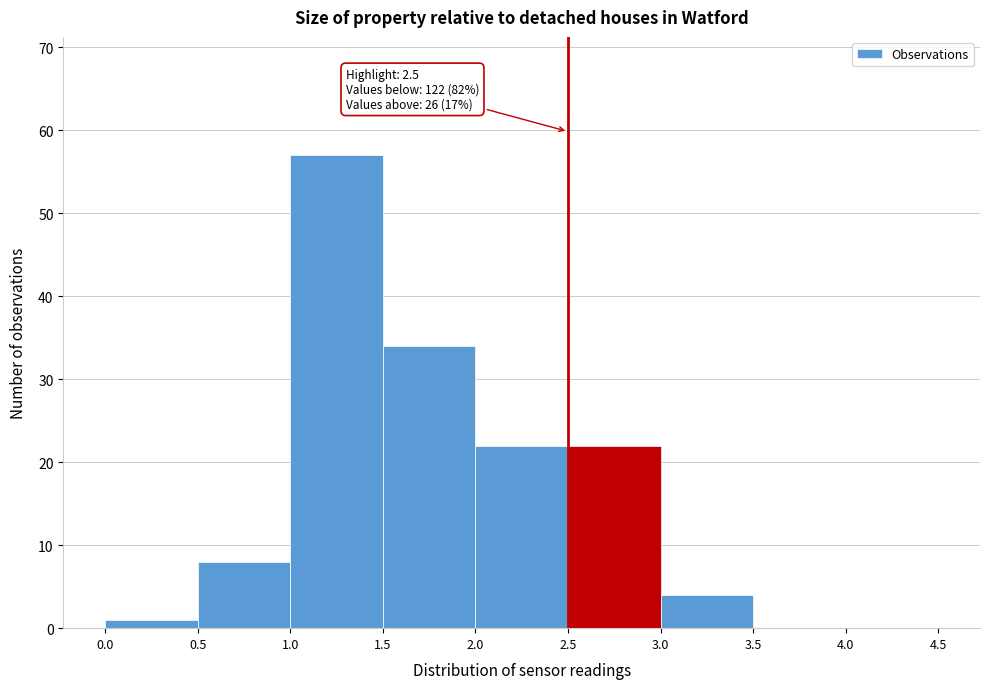

Which range on the x-axis has the tallest bar?

1.0 to 1.5